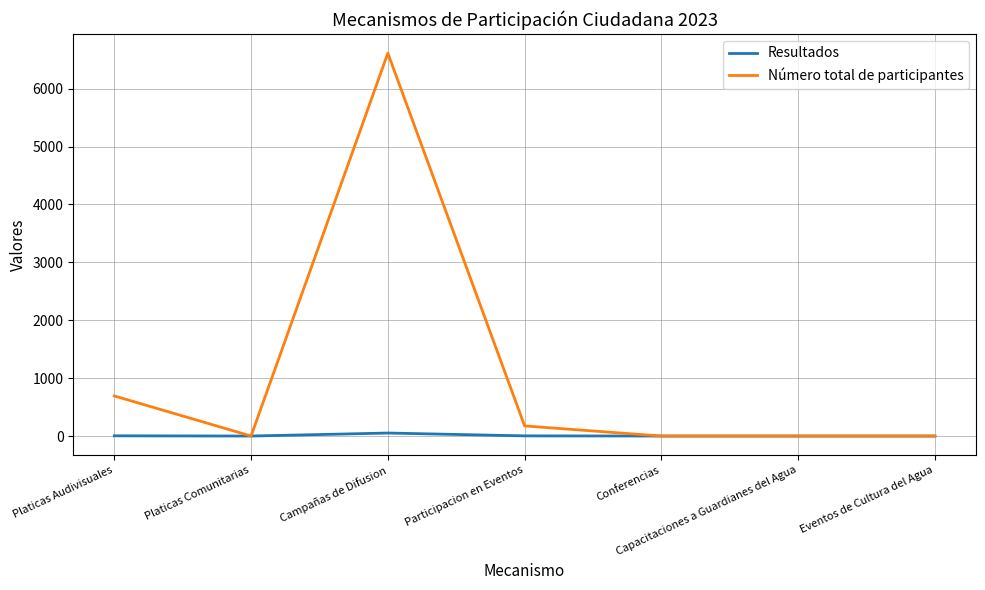

Which series has the largest total across all categories?

Número total de participantes